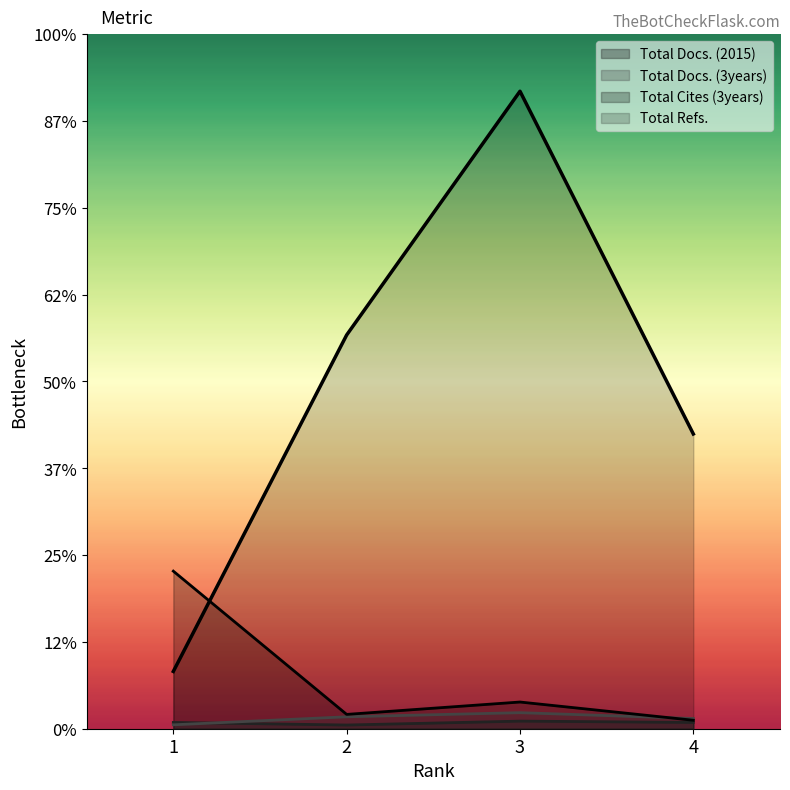

Does the chart display data point markers on the line(s)?

No